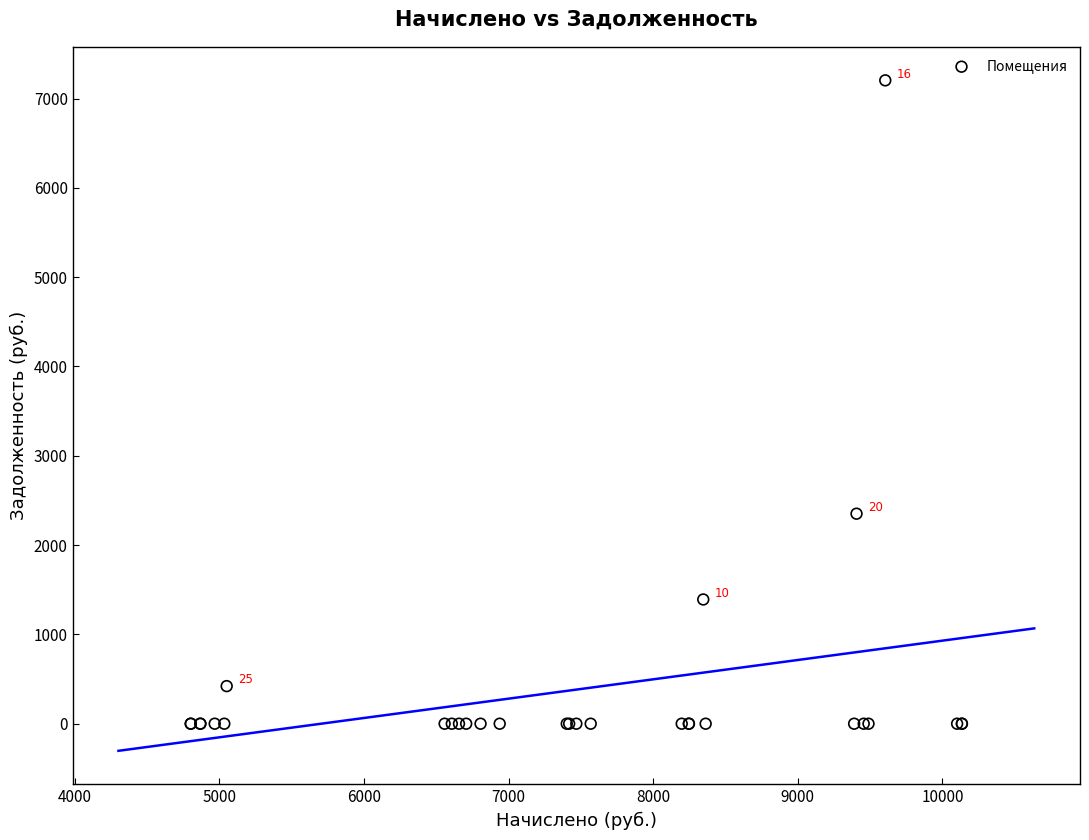

What Y value in the scatter plot is closest to 3601?

2351.5